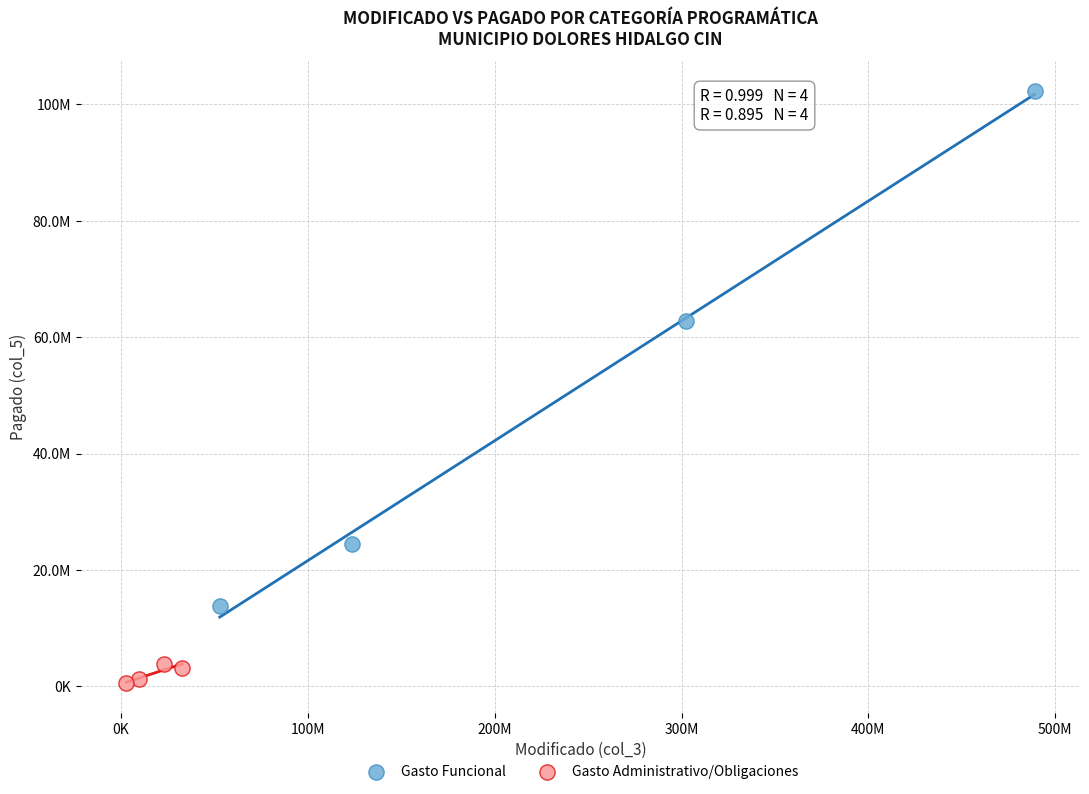

What are all the series names shown in the legend?

Gasto Funcional, Gasto Administrativo/Obligaciones